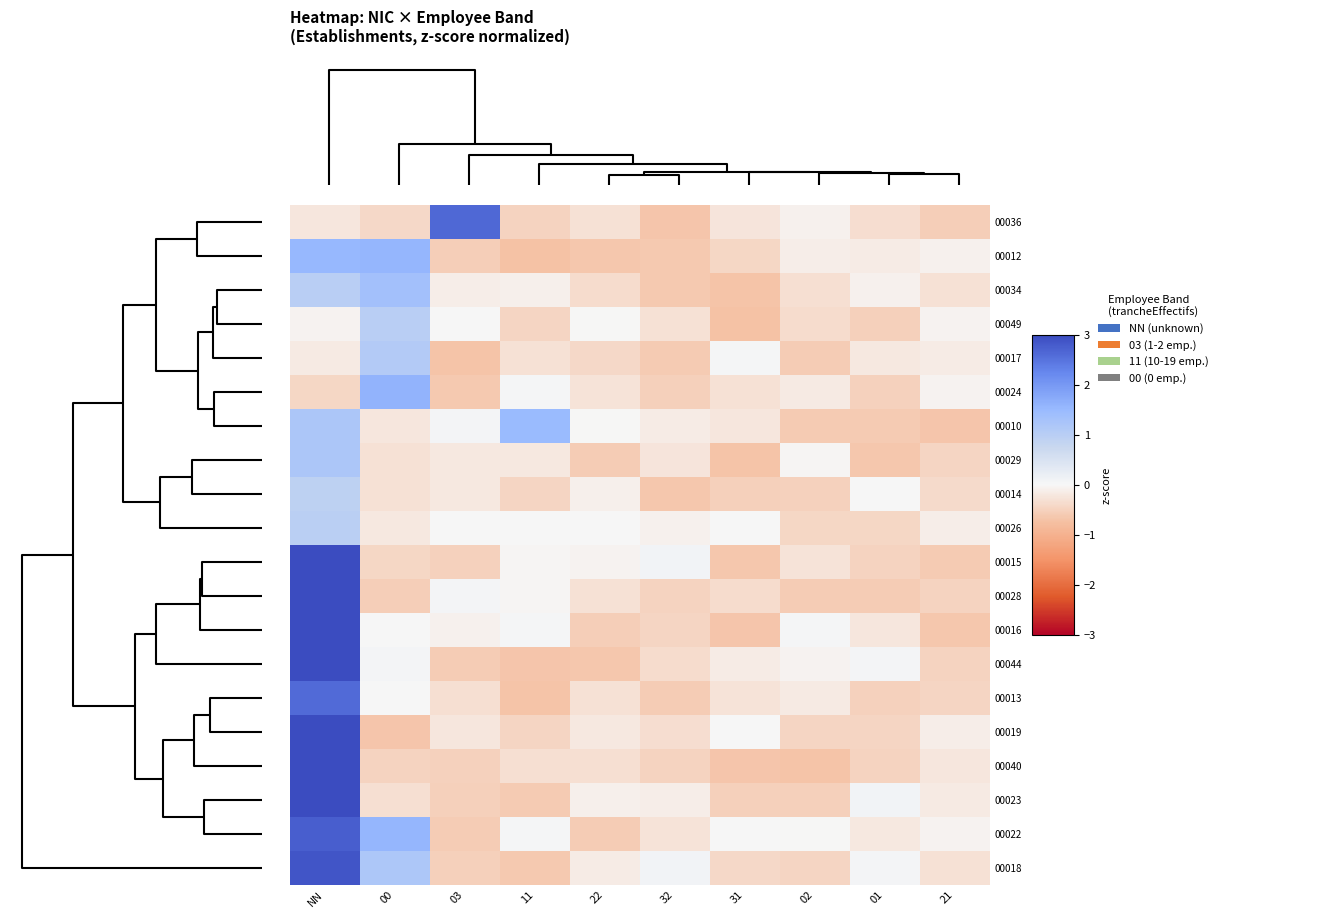

Reading left to right, extract all data points from this chart.

00036: NN=-0.2	00=-0.4	03=2.6	11=-0.5	22=-0.3	32=-0.7	31=-0.2	02=-0.1	01=-0.3	21=-0.6
00012: NN=1.5	00=1.6	03=-0.6	11=-0.7	22=-0.7	32=-0.6	31=-0.4	02=-0.1	01=-0.1	21=-0.1
00034: NN=1.0	00=1.4	03=-0.1	11=-0.1	22=-0.4	32=-0.6	31=-0.7	02=-0.3	01=-0.1	21=-0.3
00049: NN=-0.1	00=1.0	03=0.0	11=-0.5	22=-0.0	32=-0.3	31=-0.7	02=-0.4	01=-0.5	21=-0.1
00017: NN=-0.2	00=1.1	03=-0.7	11=-0.3	22=-0.4	32=-0.6	31=0.0	02=-0.6	01=-0.2	21=-0.2
00024: NN=-0.4	00=1.6	03=-0.6	11=0.0	22=-0.3	32=-0.5	31=-0.3	02=-0.2	01=-0.5	21=-0.1
00010: NN=1.2	00=-0.2	03=0.1	11=1.5	22=-0.0	32=-0.1	31=-0.2	02=-0.6	01=-0.6	21=-0.7
00029: NN=1.2	00=-0.3	03=-0.2	11=-0.2	22=-0.6	32=-0.2	31=-0.7	02=-0.0	01=-0.6	21=-0.5
00014: NN=0.9	00=-0.3	03=-0.2	11=-0.5	22=-0.1	32=-0.7	31=-0.5	02=-0.5	01=0.0	21=-0.4
00026: NN=1.0	00=-0.2	03=0.0	11=0.0	22=0.0	32=-0.1	31=0.0	02=-0.4	01=-0.4	21=-0.1
00015: NN=6.1	00=-0.4	03=-0.5	11=-0.0	22=-0.1	32=0.1	31=-0.7	02=-0.3	01=-0.5	21=-0.6
00028: NN=4.2	00=-0.5	03=0.1	11=-0.0	22=-0.3	32=-0.5	31=-0.4	02=-0.6	01=-0.6	21=-0.5
00016: NN=4.9	00=0.0	03=-0.1	11=0.0	22=-0.6	32=-0.5	31=-0.7	02=0.0	01=-0.2	21=-0.6
00044: NN=3.0	00=0.1	03=-0.6	11=-0.7	22=-0.6	32=-0.4	31=-0.2	02=-0.1	01=0.1	21=-0.5
00013: NN=2.6	00=0.0	03=-0.3	11=-0.7	22=-0.3	32=-0.6	31=-0.3	02=-0.2	01=-0.5	21=-0.5
00019: NN=3.2	00=-0.7	03=-0.2	11=-0.4	22=-0.2	32=-0.3	31=0.0	02=-0.5	01=-0.5	21=-0.1
00040: NN=3.3	00=-0.5	03=-0.5	11=-0.3	22=-0.3	32=-0.5	31=-0.7	02=-0.7	01=-0.5	21=-0.2
00023: NN=3.3	00=-0.3	03=-0.5	11=-0.6	22=-0.1	32=-0.1	31=-0.5	02=-0.5	01=0.1	21=-0.2
00022: NN=2.8	00=1.6	03=-0.6	11=0.0	22=-0.6	32=-0.3	31=0.0	02=-0.0	01=-0.2	21=-0.1
00018: NN=2.9	00=1.2	03=-0.5	11=-0.6	22=-0.1	32=0.1	31=-0.4	02=-0.5	01=0.0	21=-0.3